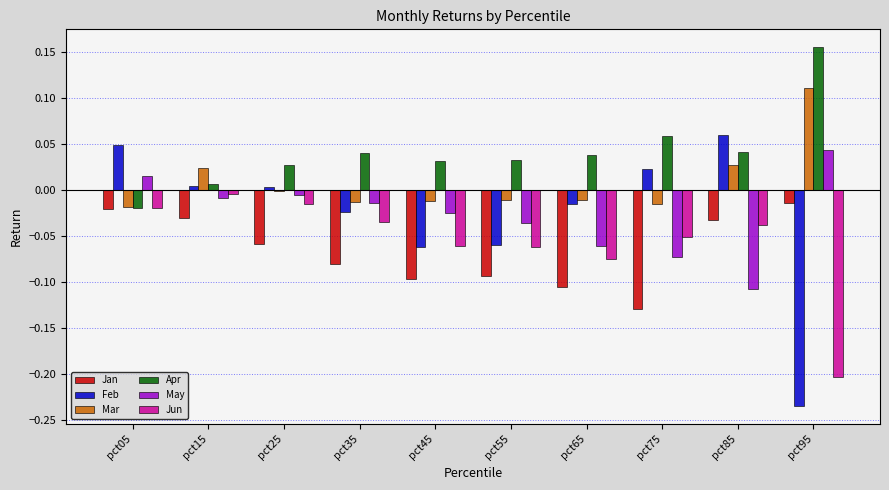

Which series has the largest total across all categories?

Apr